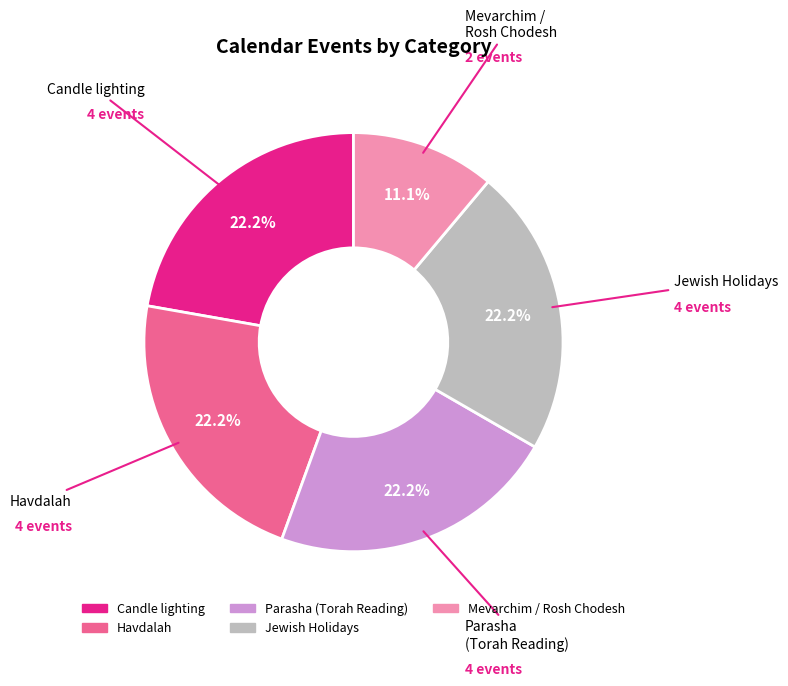

How many segments does this pie chart have?

5